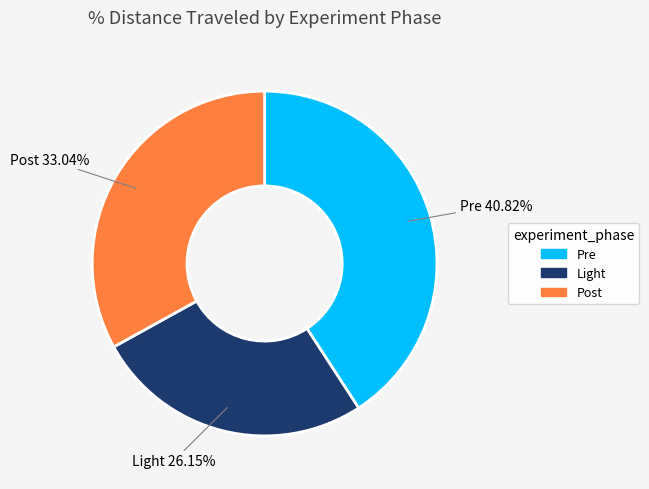

Between Post and Light, which is larger?

Post